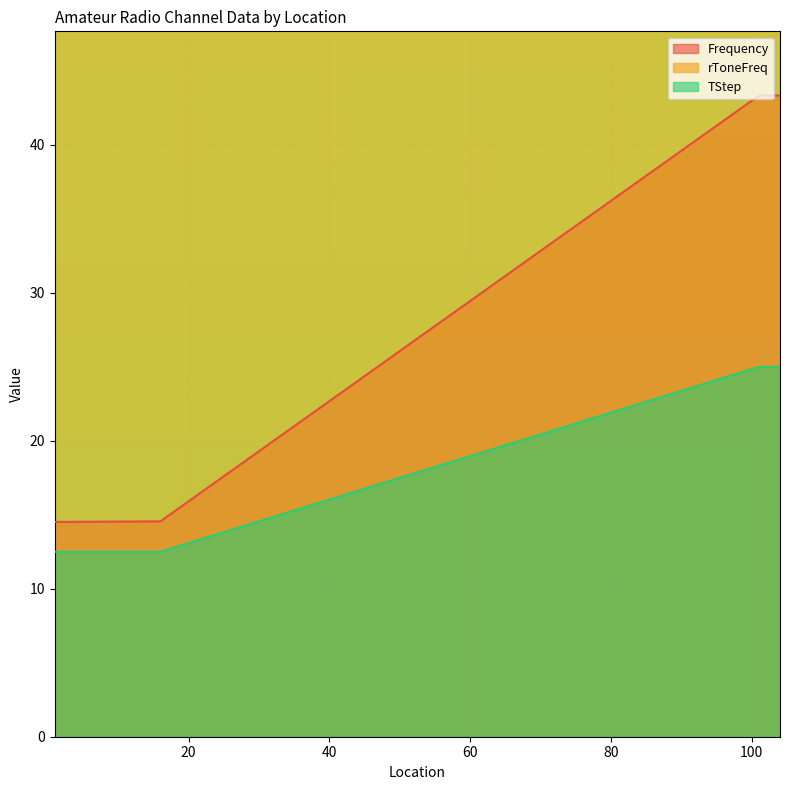

True or false: TStep and Frequency cross at least once.

False